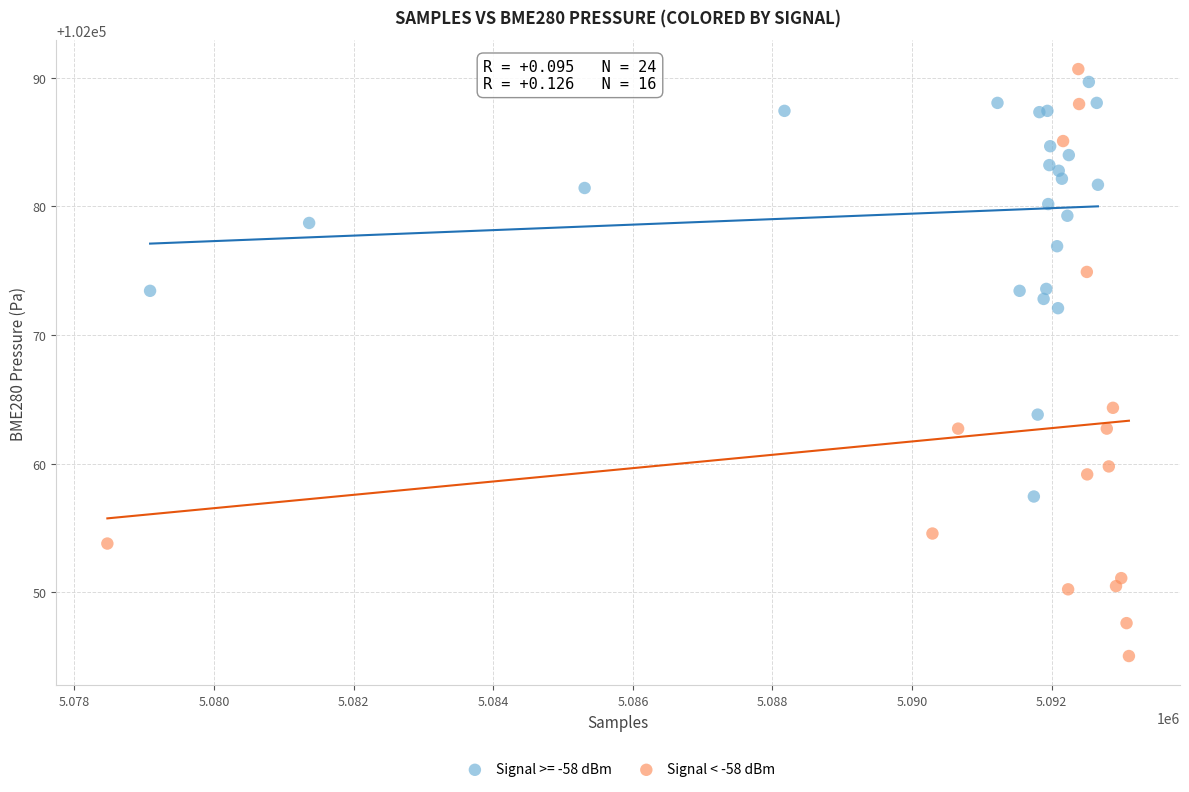

Which series has the widest spread of Y values?

Signal < -58 dBm